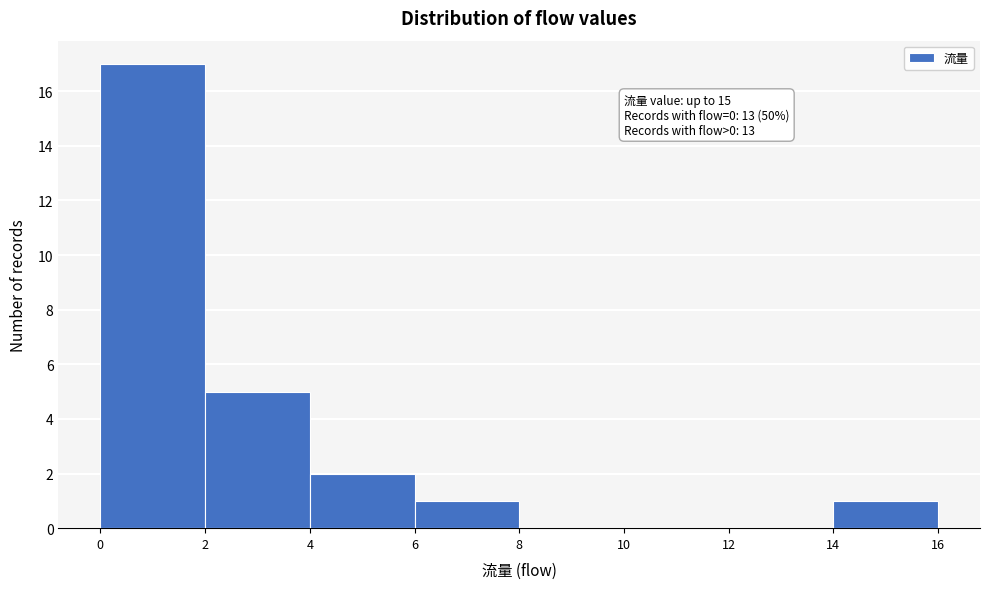

Which range on the x-axis has the tallest bar?

0 to 2